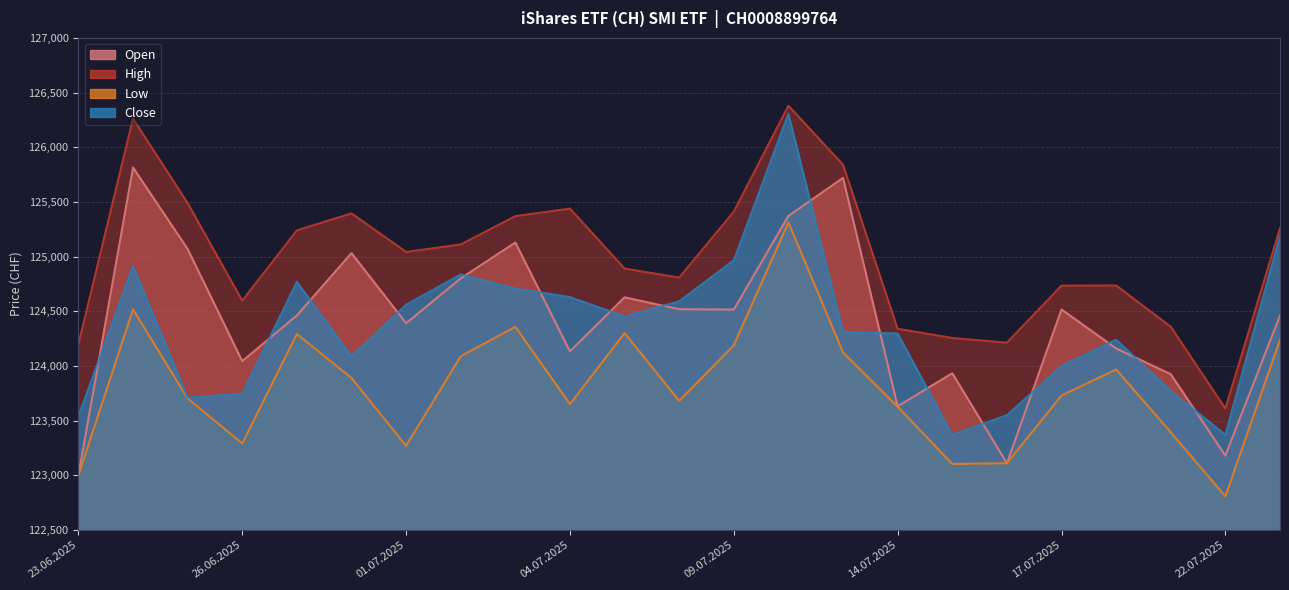

Rank the series by their maximum value, from lowest to highest.

Low, Open, Close, High